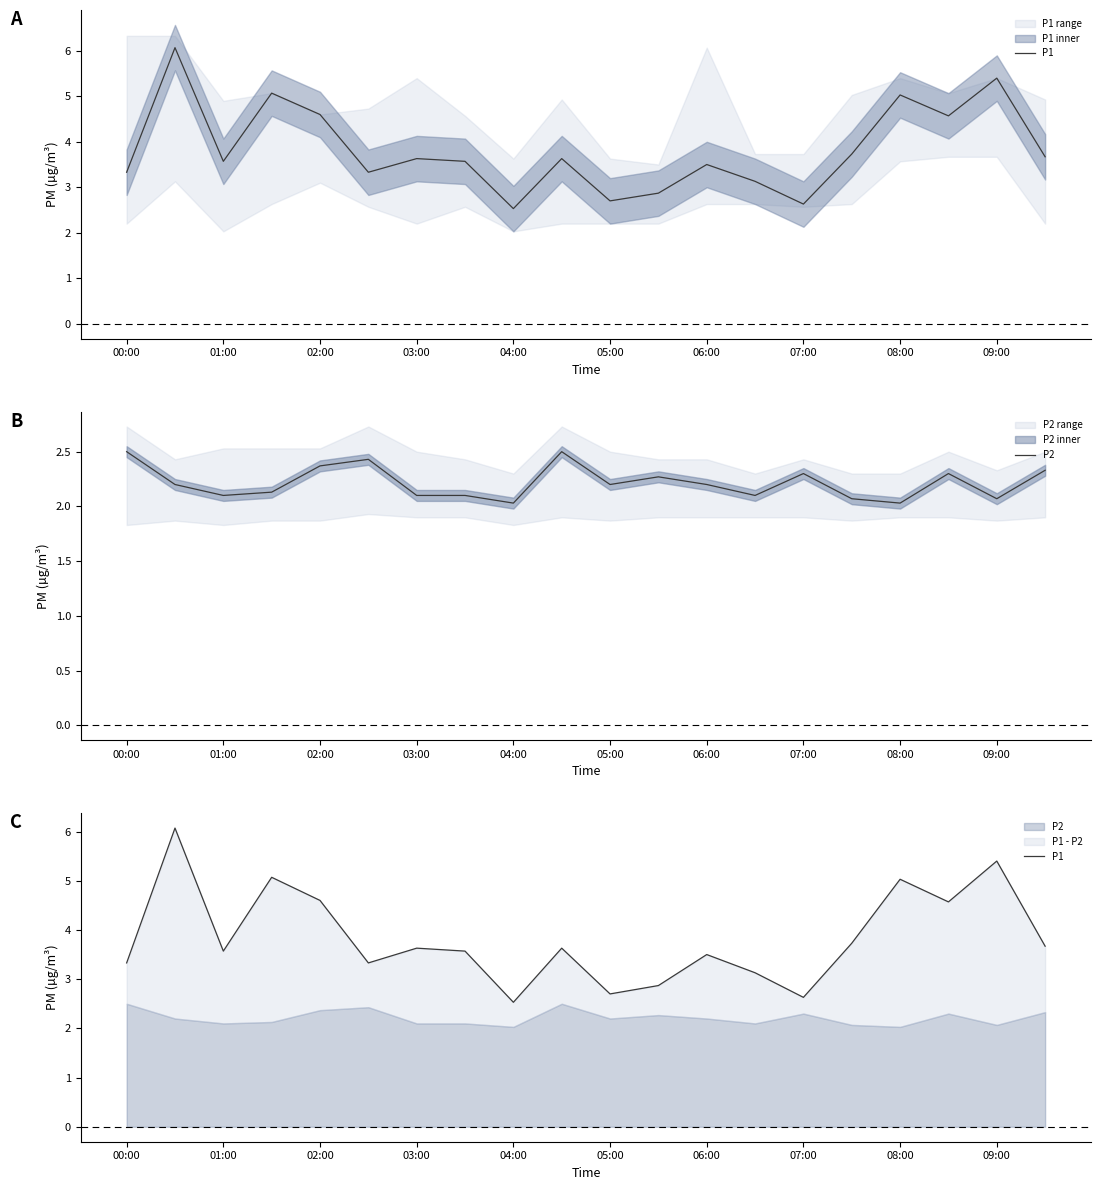

At which label is P2 closest to 2?

04:00